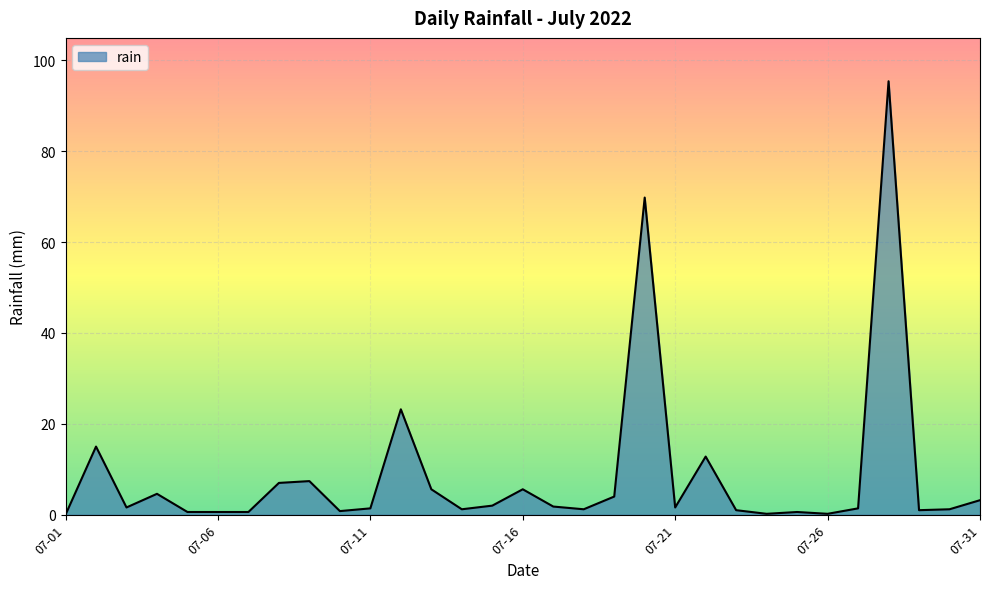

What is the maximum value shown in the chart?

95.4